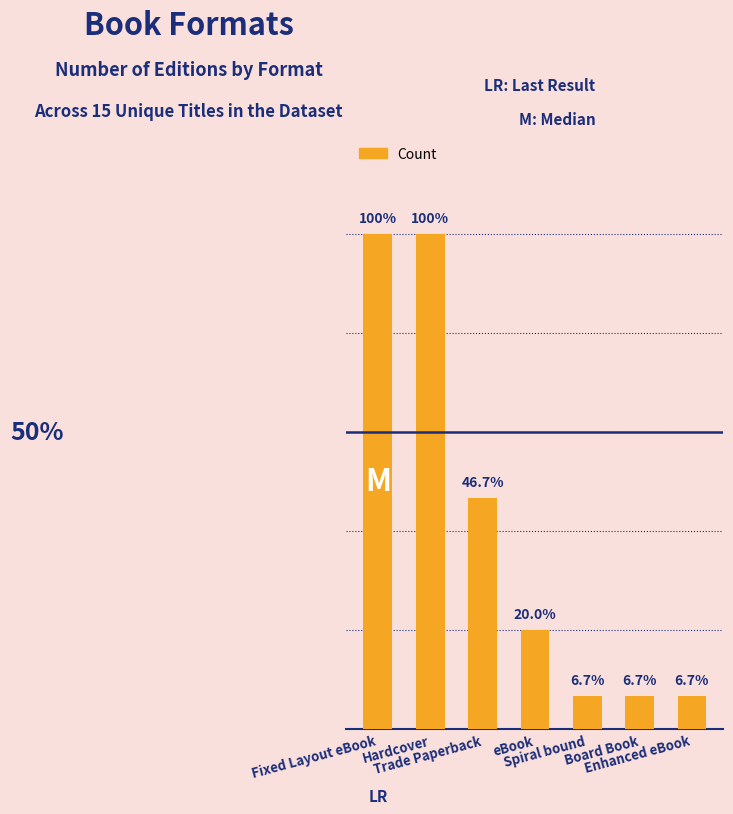

What value does the data have at eBook?

3